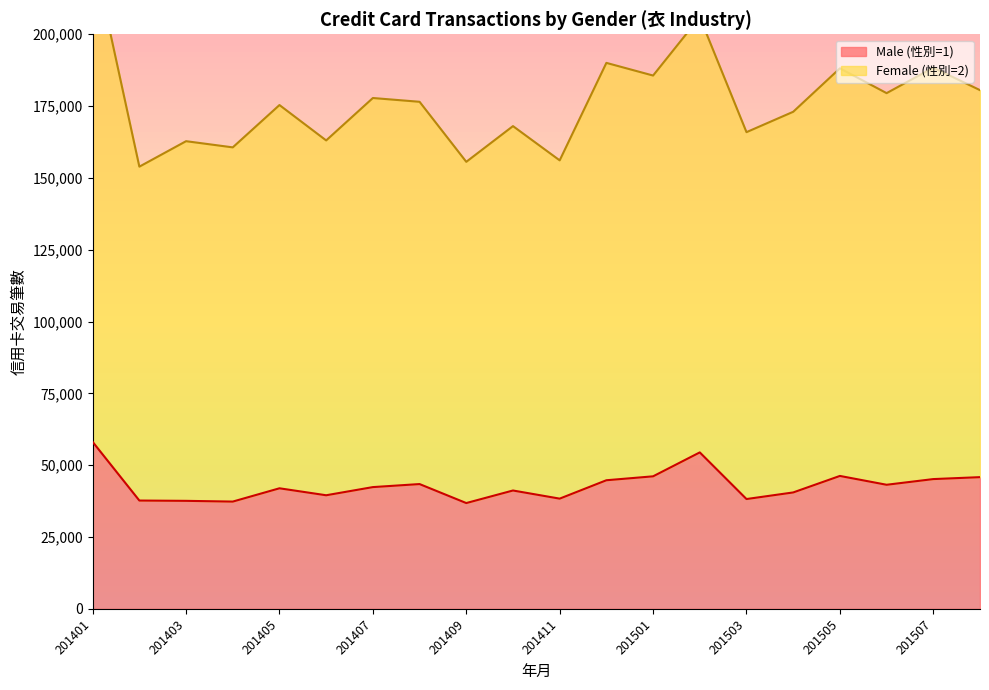

What is the total value across all series at 201401?

286806